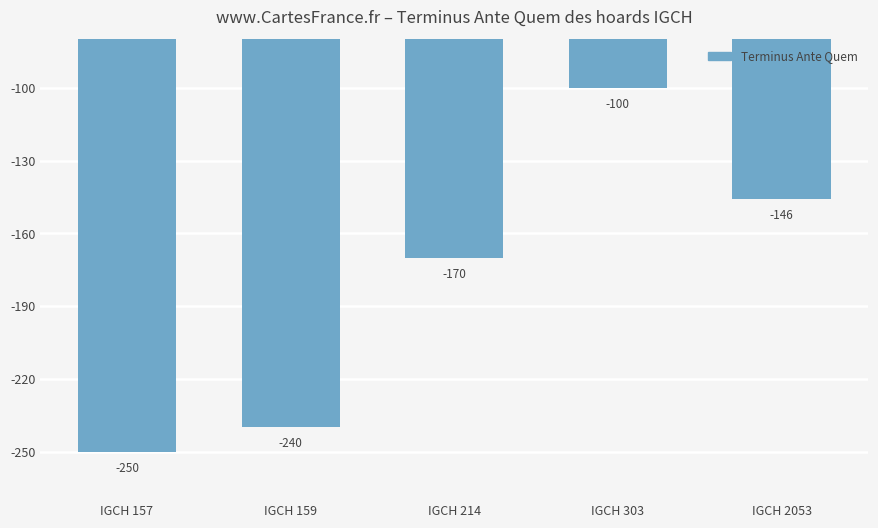

The chart shows a value of -67 at IGCH 303. True or false?

False